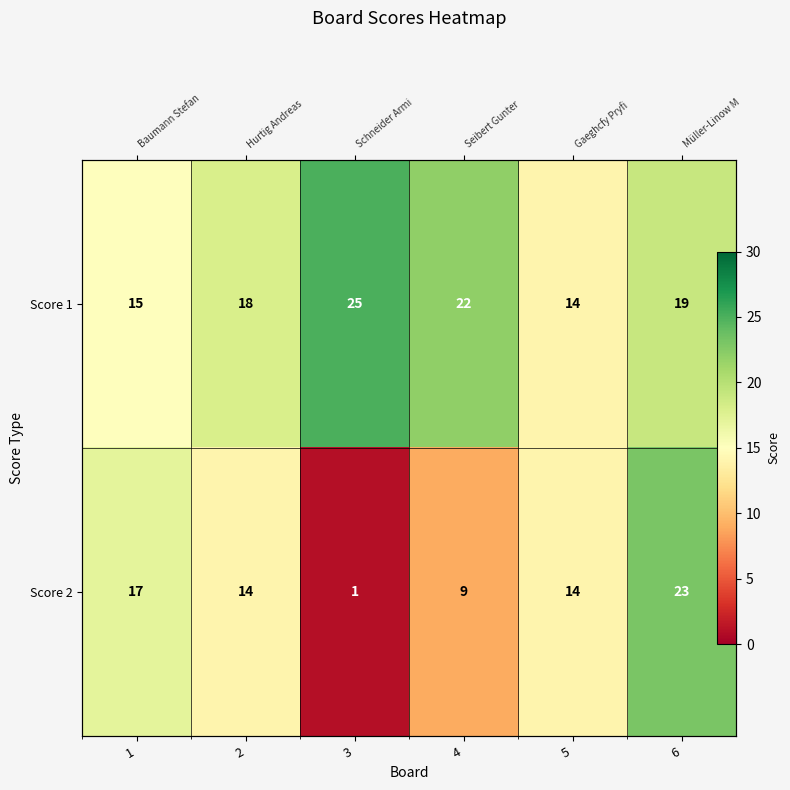

At which label does Score 2 first exceed 14?

1